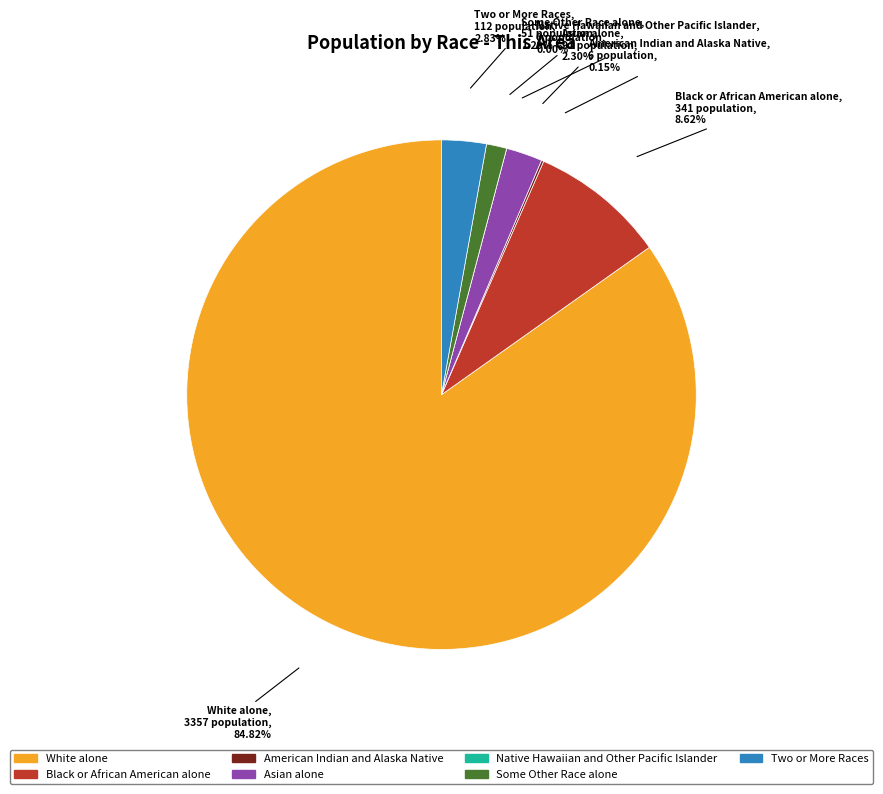

Rank the categories by value from lowest to highest.

Native Hawaiian and Other Pacific Islander, American Indian and Alaska Native, Some Other Race alone, Asian alone, Two or More Races, Black or African American alone, White alone